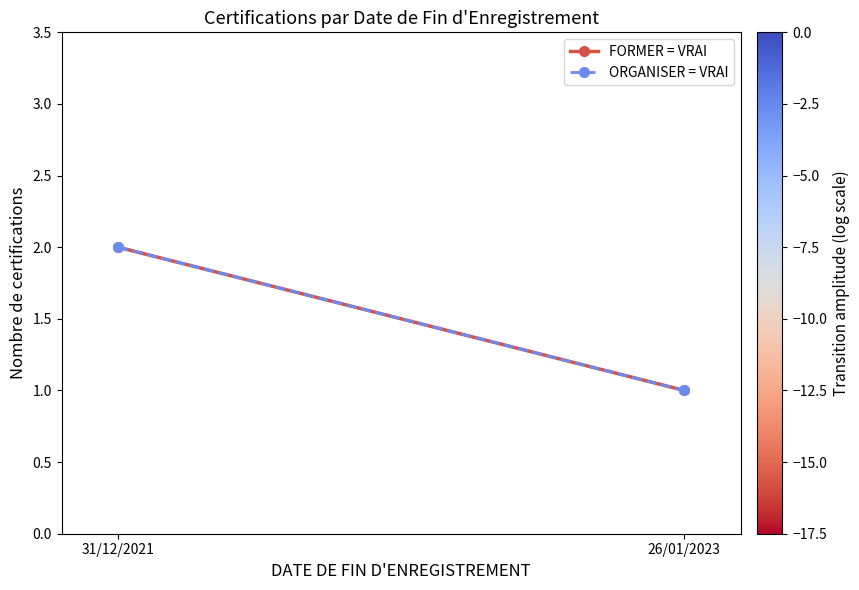

What is the total value across all series at 26/01/2023?

2